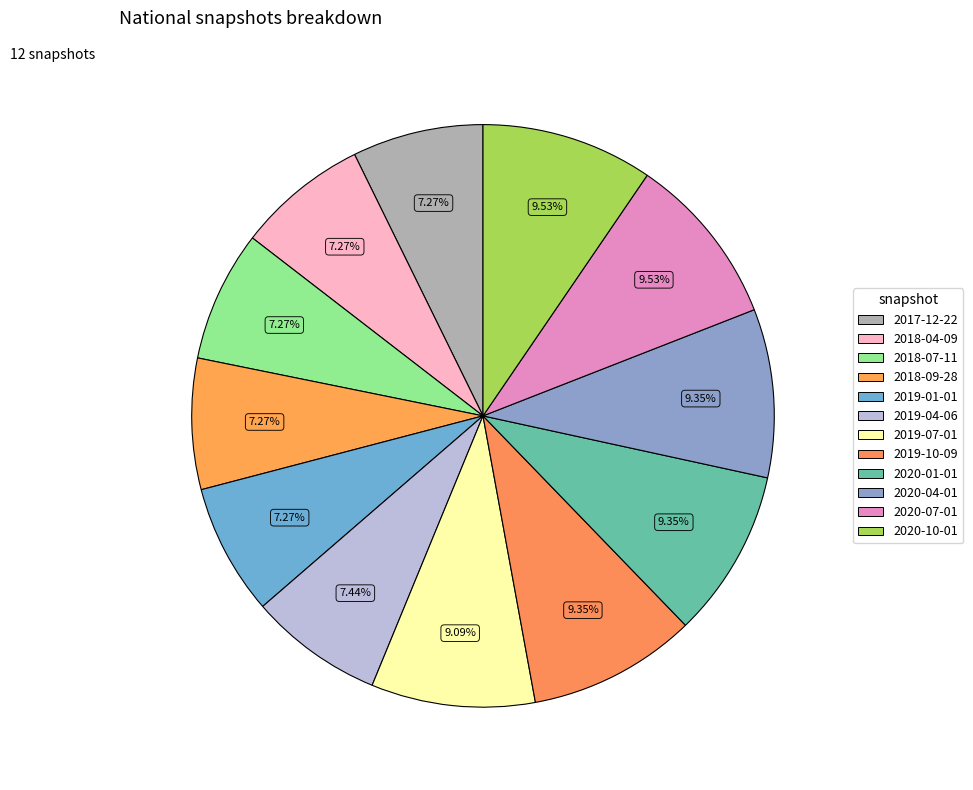

Do 2018-04-09 and 2020-01-01 together represent more than half of the pie?

No